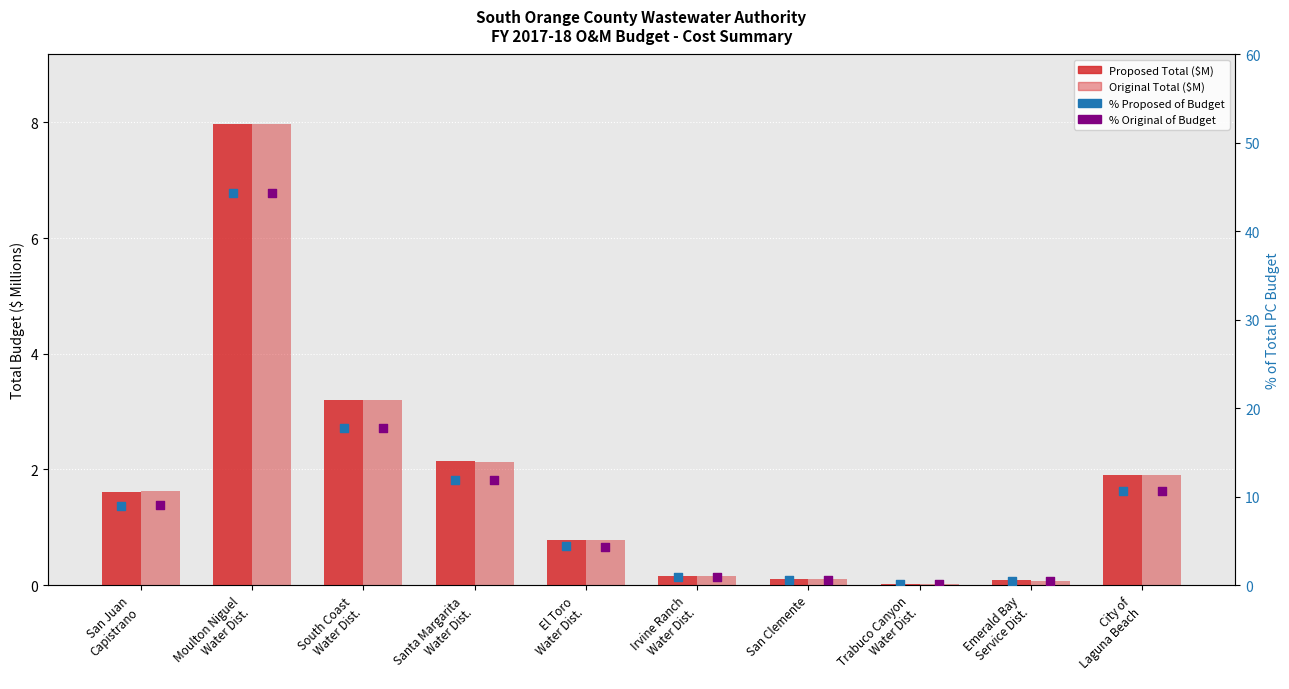

Which series contains the lowest Y value?

Original Total